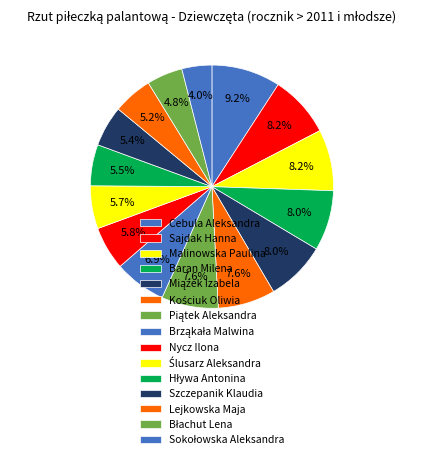

Which category has the biggest portion of the pie?

Cebula Aleksandra